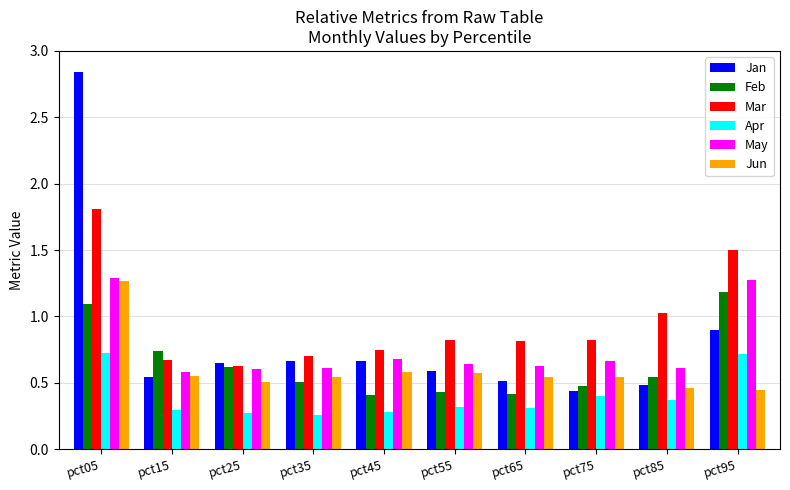

Which series has the largest total across all categories?

Mar